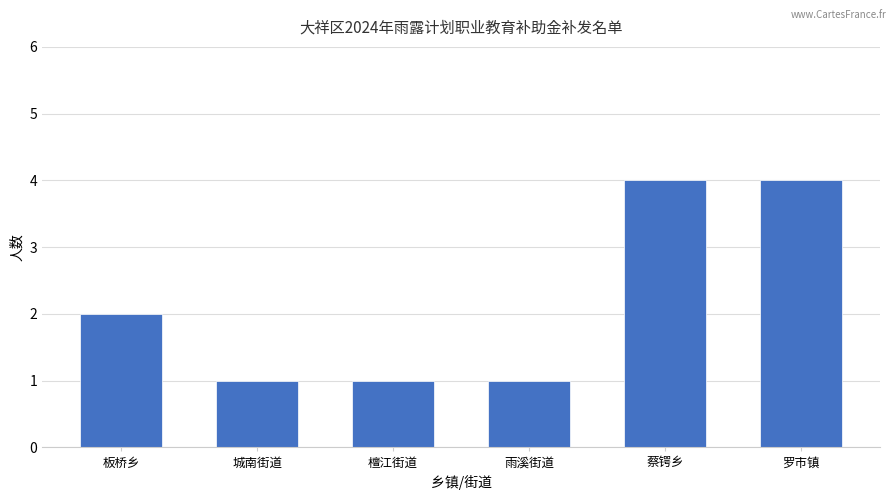

What is the label of the 1st bar from the left?

板桥乡